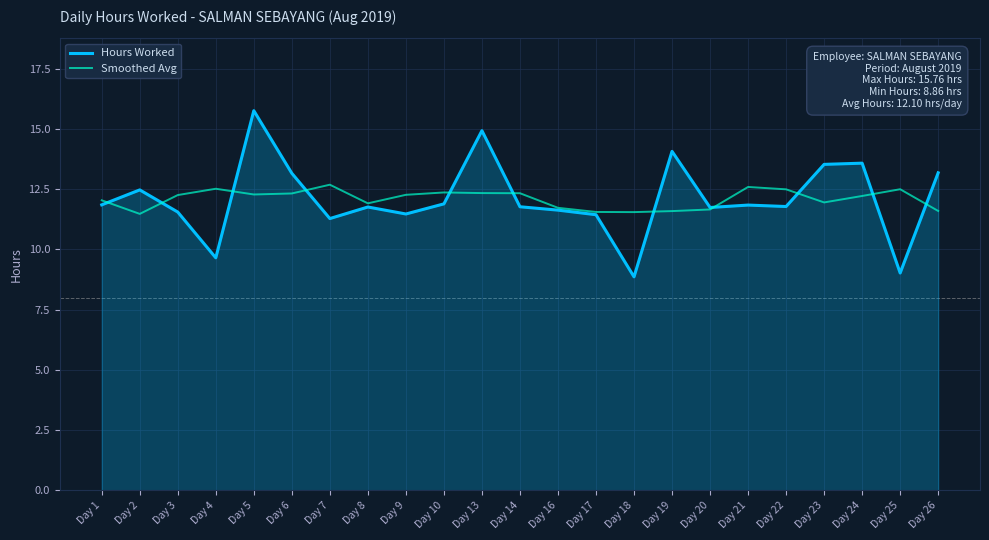

The Smoothed Avg series shows 2.7 at Day 6. True or false?

False